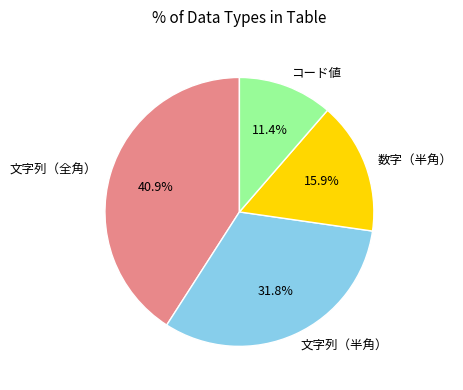

Is it true that 文字列（全角） is 26% of the pie?

False